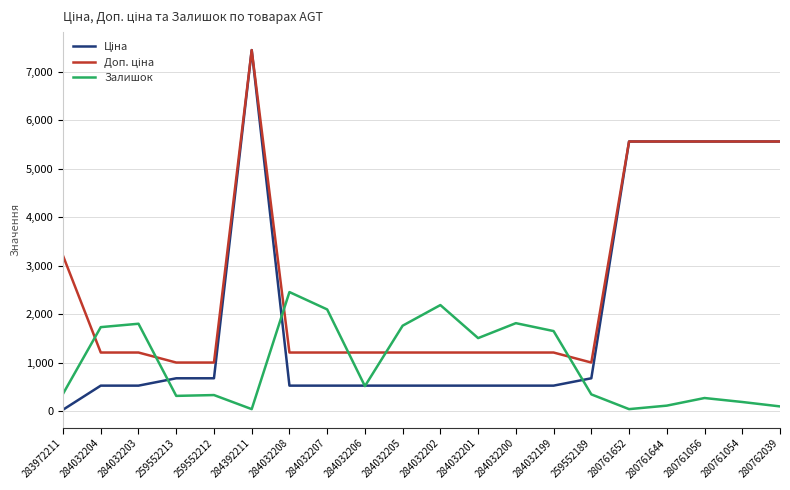

The value of Залишок at 284032200 is 477.6. True or false?

False